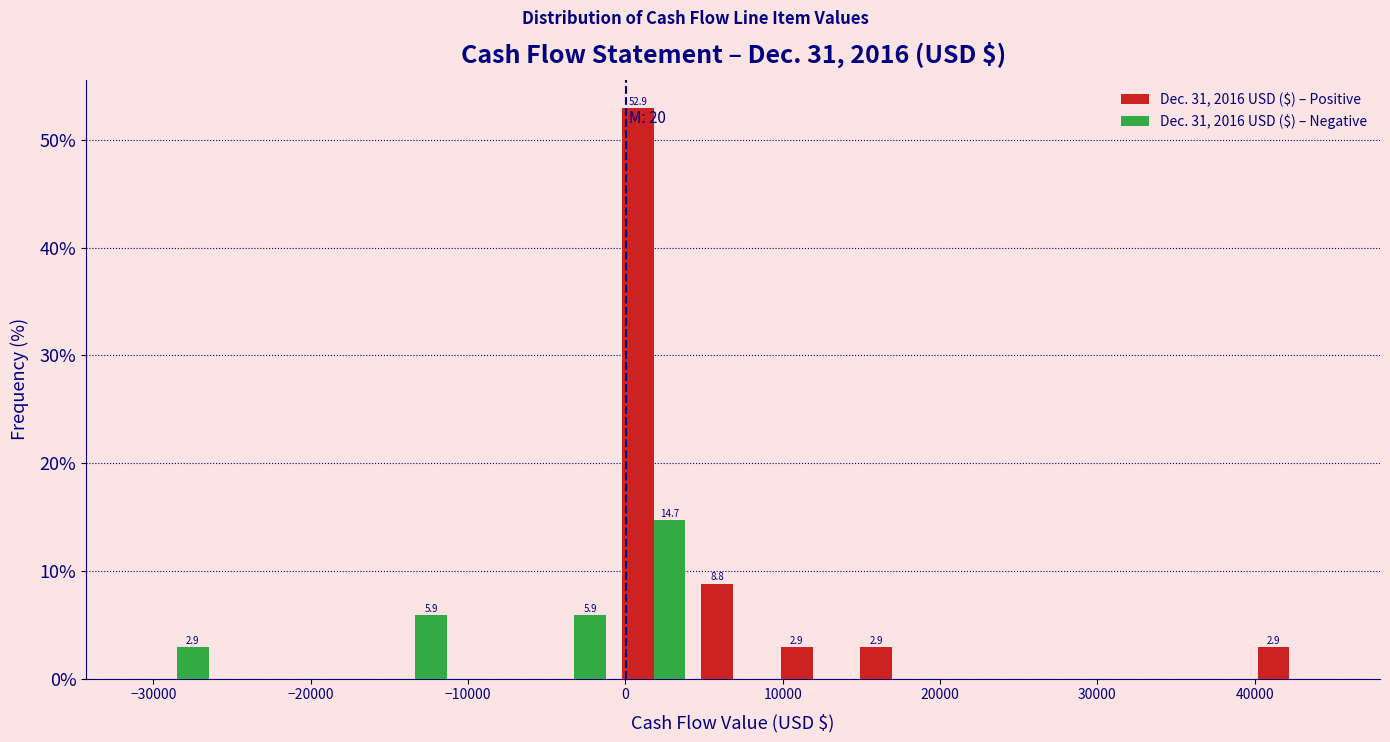

In the Dec. 31, 2016 USD ($) – Negative series, which range on the x-axis has the tallest bar?

-1000 to 4000